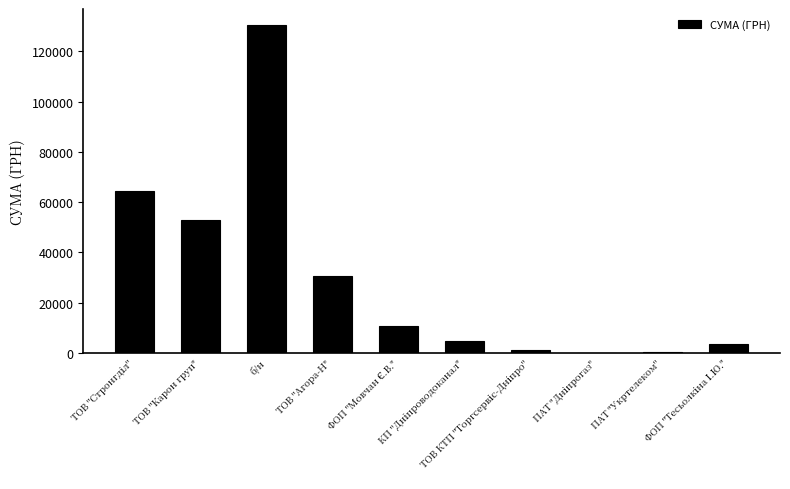

Are the bars grouped side by side (vs. stacked)?

No